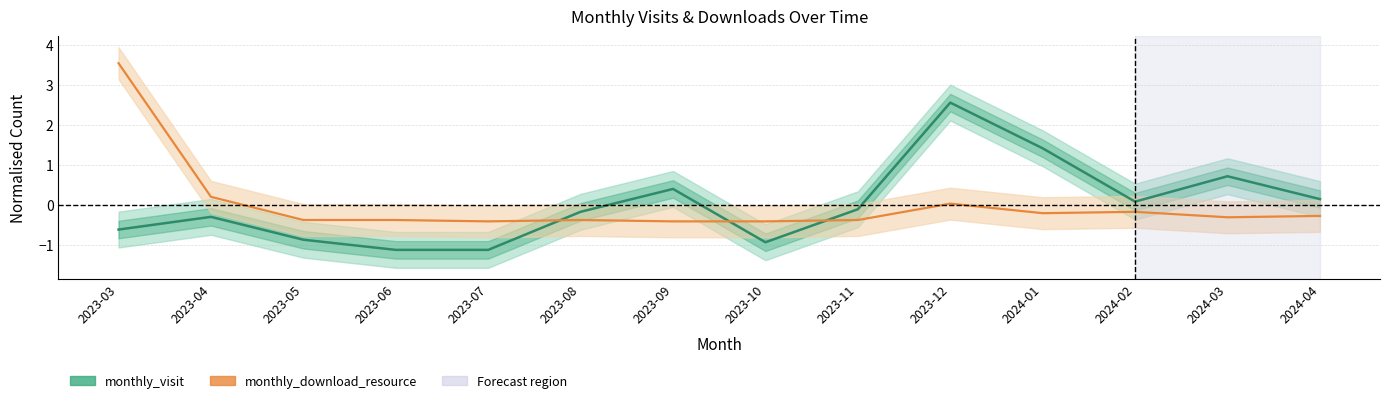

What is the total value across all series at 2023-03?

2.9